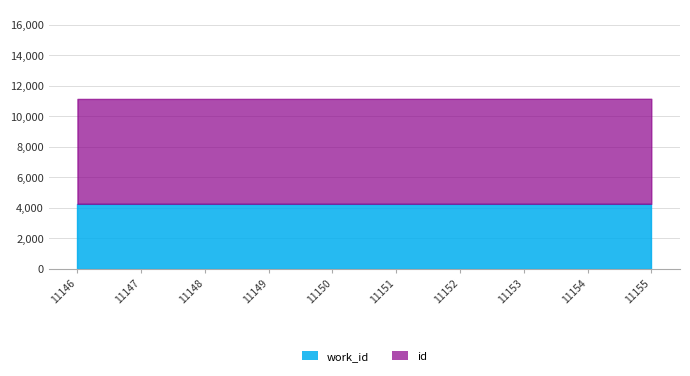

At which category is the sum across all series the highest?

11155